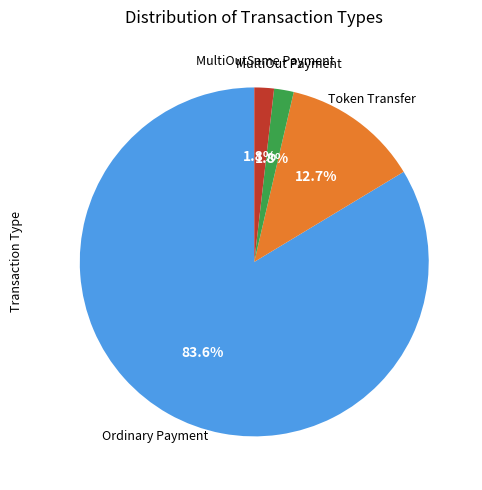

Count the number of slices in the pie.

4